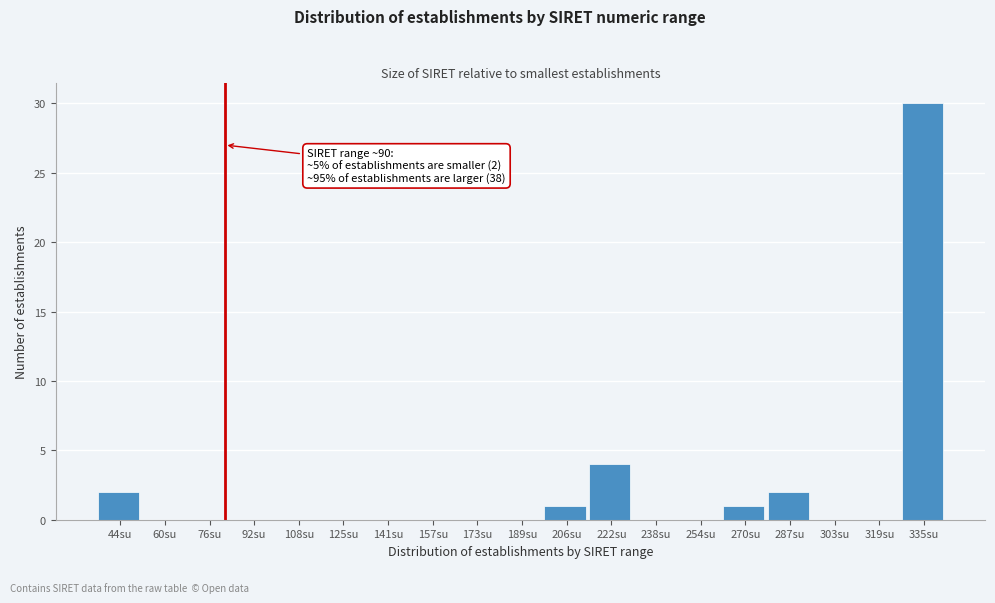

Reading left to right, list all the values displayed in this chart.

44su=2	60su=0	76su=0	92su=0	108su=0	125su=0	141su=0	157su=0	173su=0	189su=0	206su=1	222su=4	238su=0	254su=0	270su=1	287su=2	303su=0	319su=0	335su=30